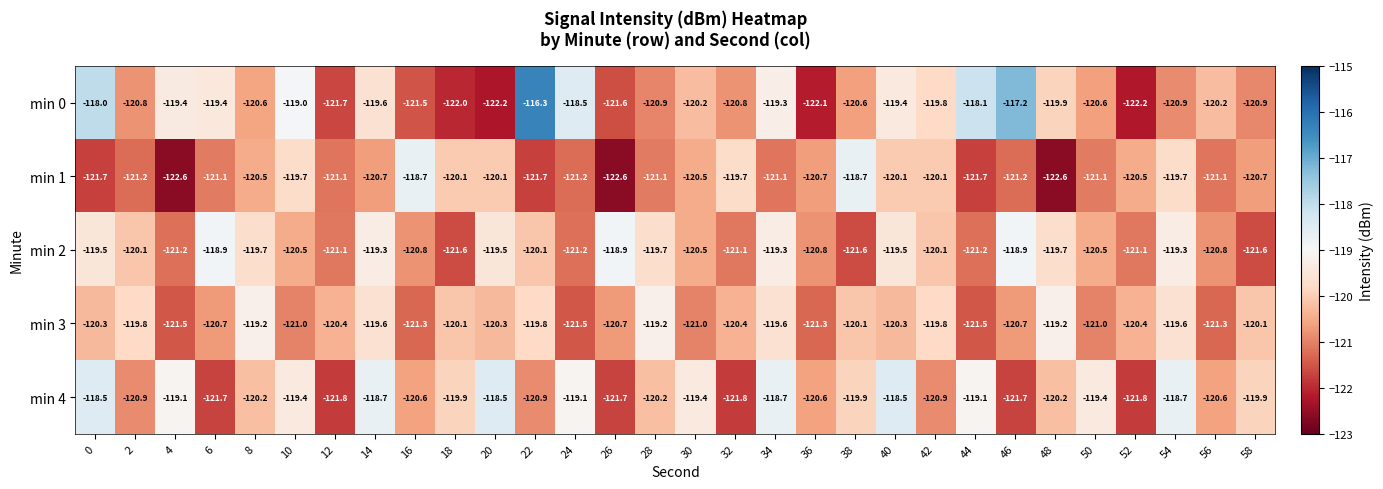

Which label corresponds to the largest value in the chart?

22